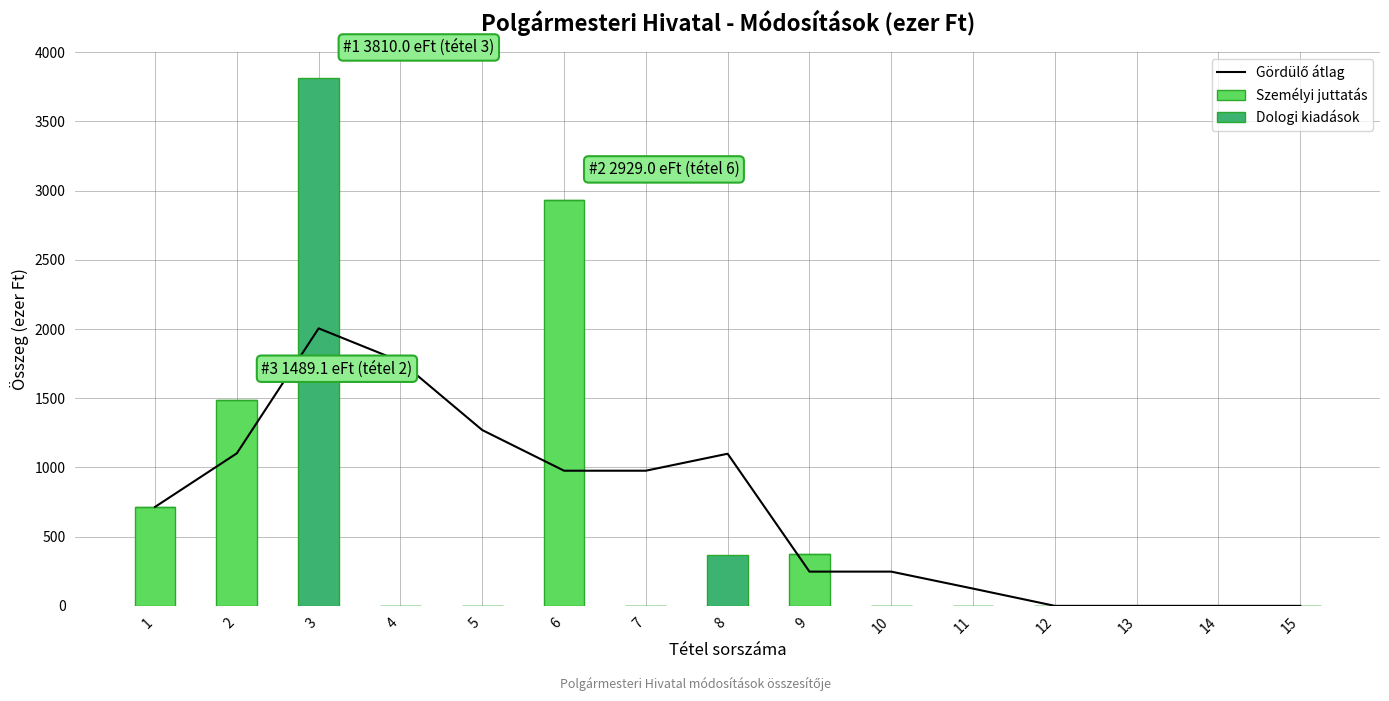

How many positive values does the Személyi juttatás series have?

4